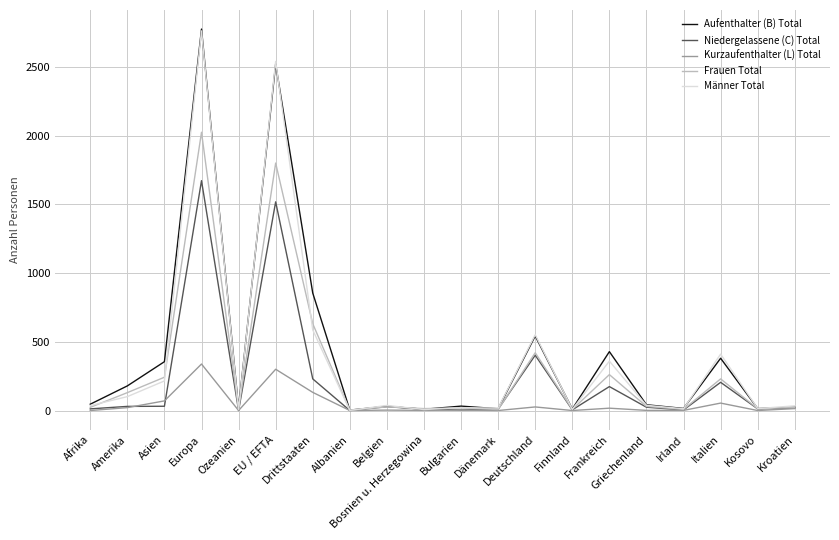

What is the total value across all series at Afrika?

122